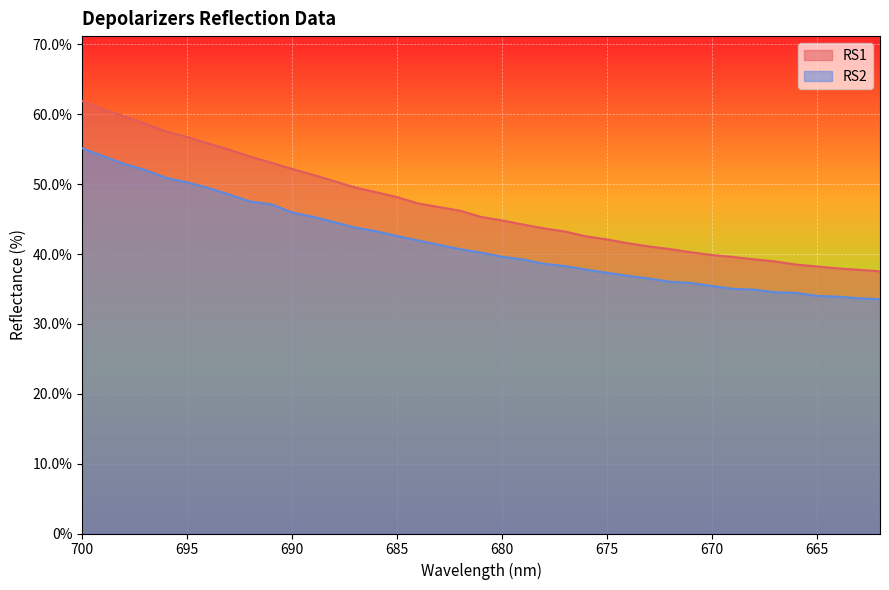

Which category has the highest value in the RS2 series?

700